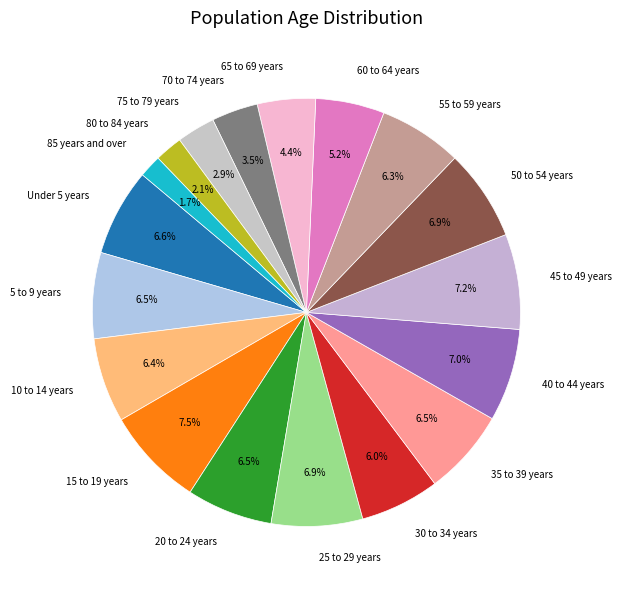

Which has a higher value, 60 to 64 years or Under 5 years?

Under 5 years